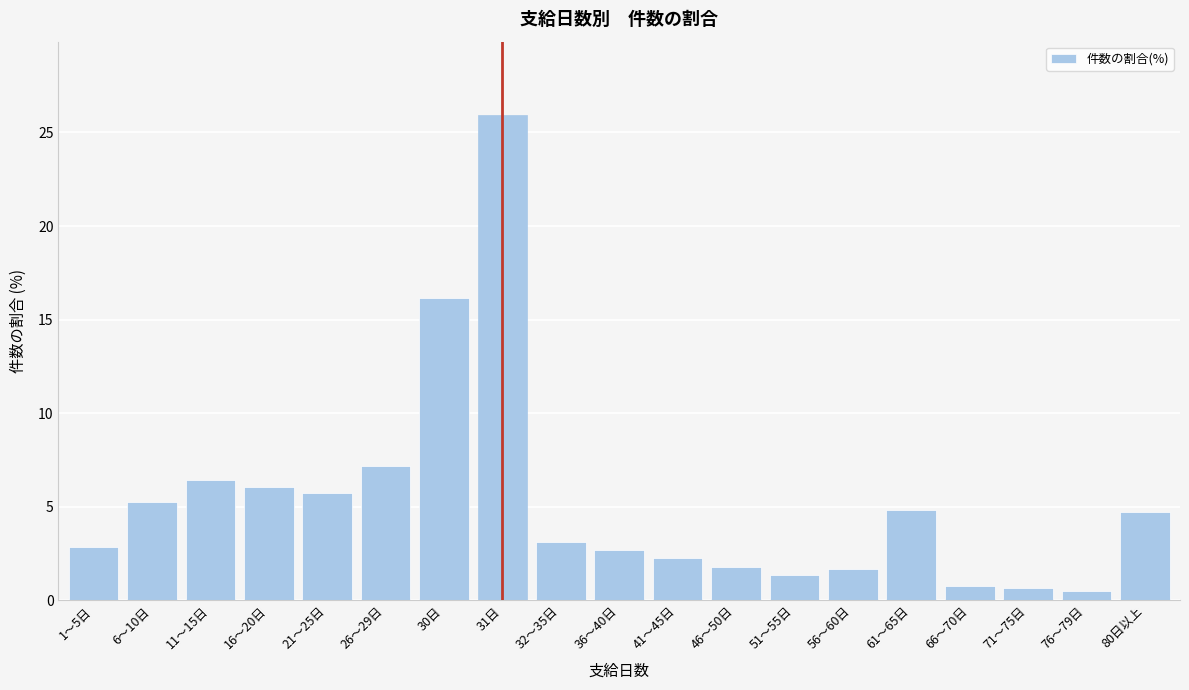

Approximately how many times larger is the value at 26～29日 compared to 1～5日?

2.5